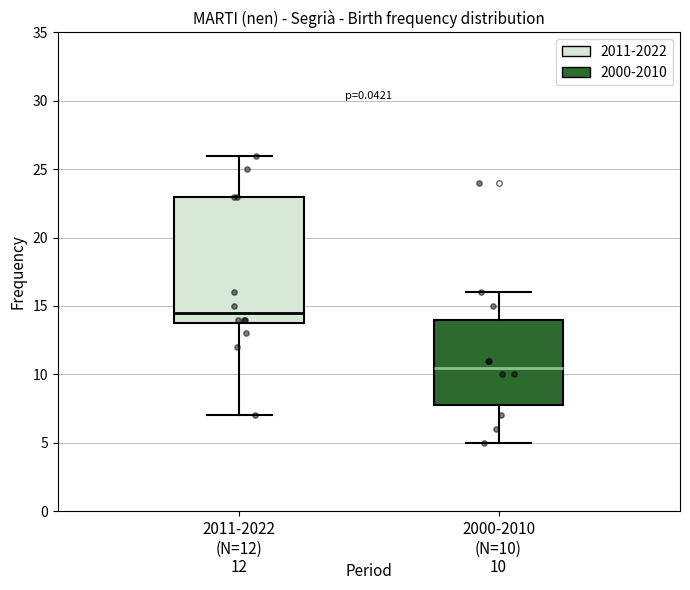

Which box is the tallest, from its lower edge to its upper edge?

2011-2022 (N=12)